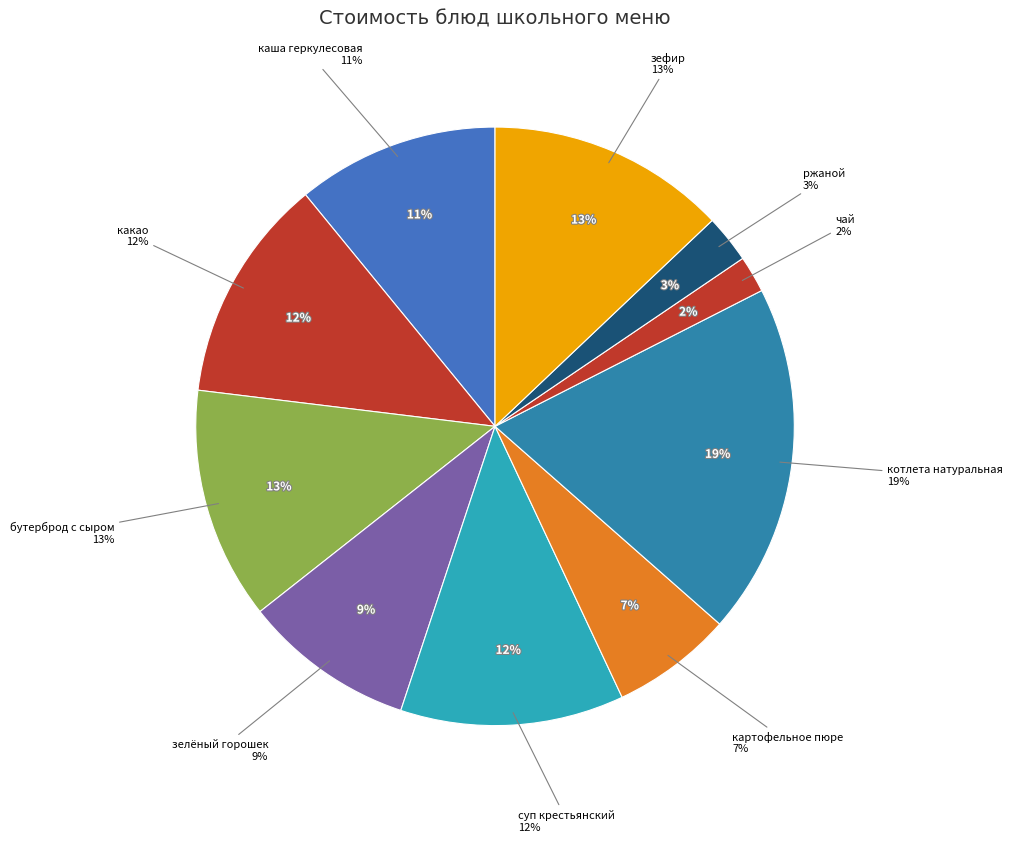

True or false: зефир accounts for 13% of the total.

True